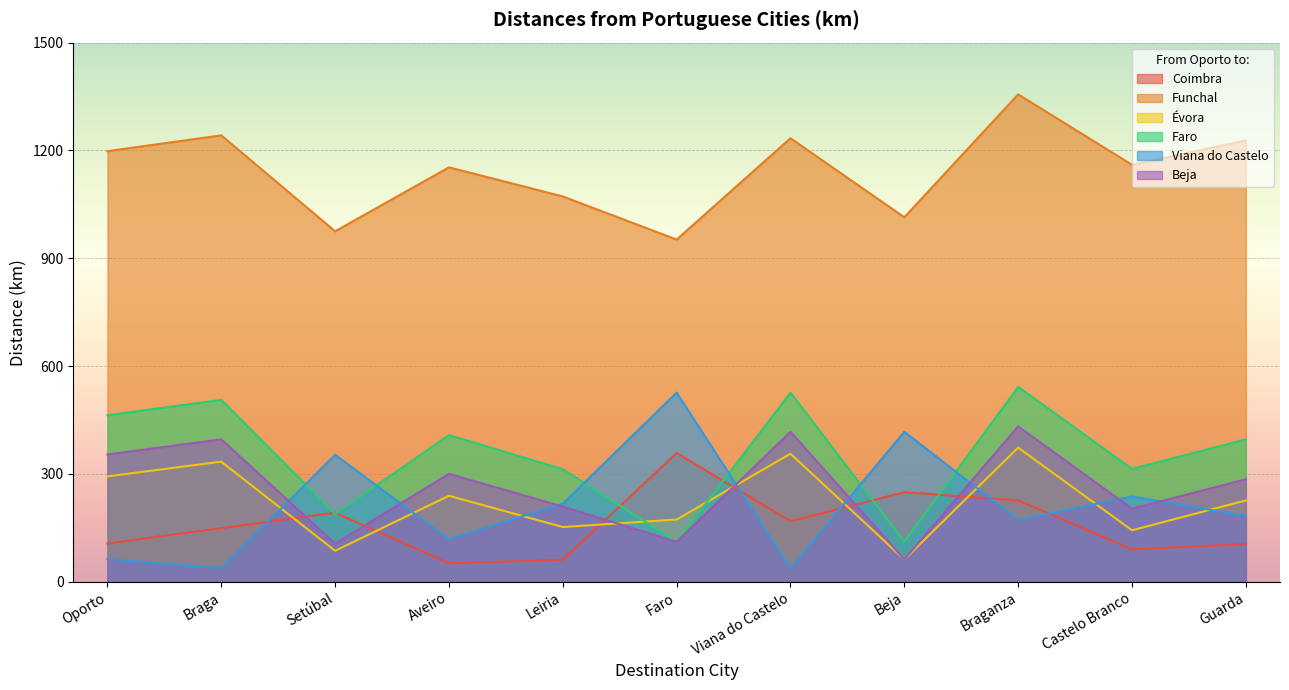

What is the average value of the Beja series?

261